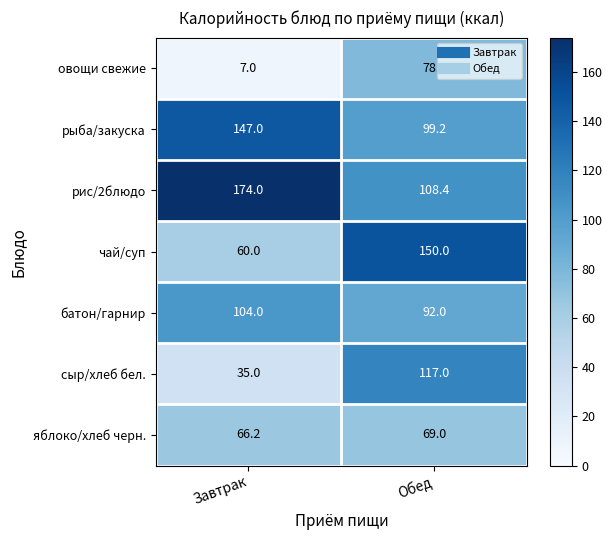

What is the sum of the яблоко/хлеб черн. values at Завтрак and Обед?

135.2